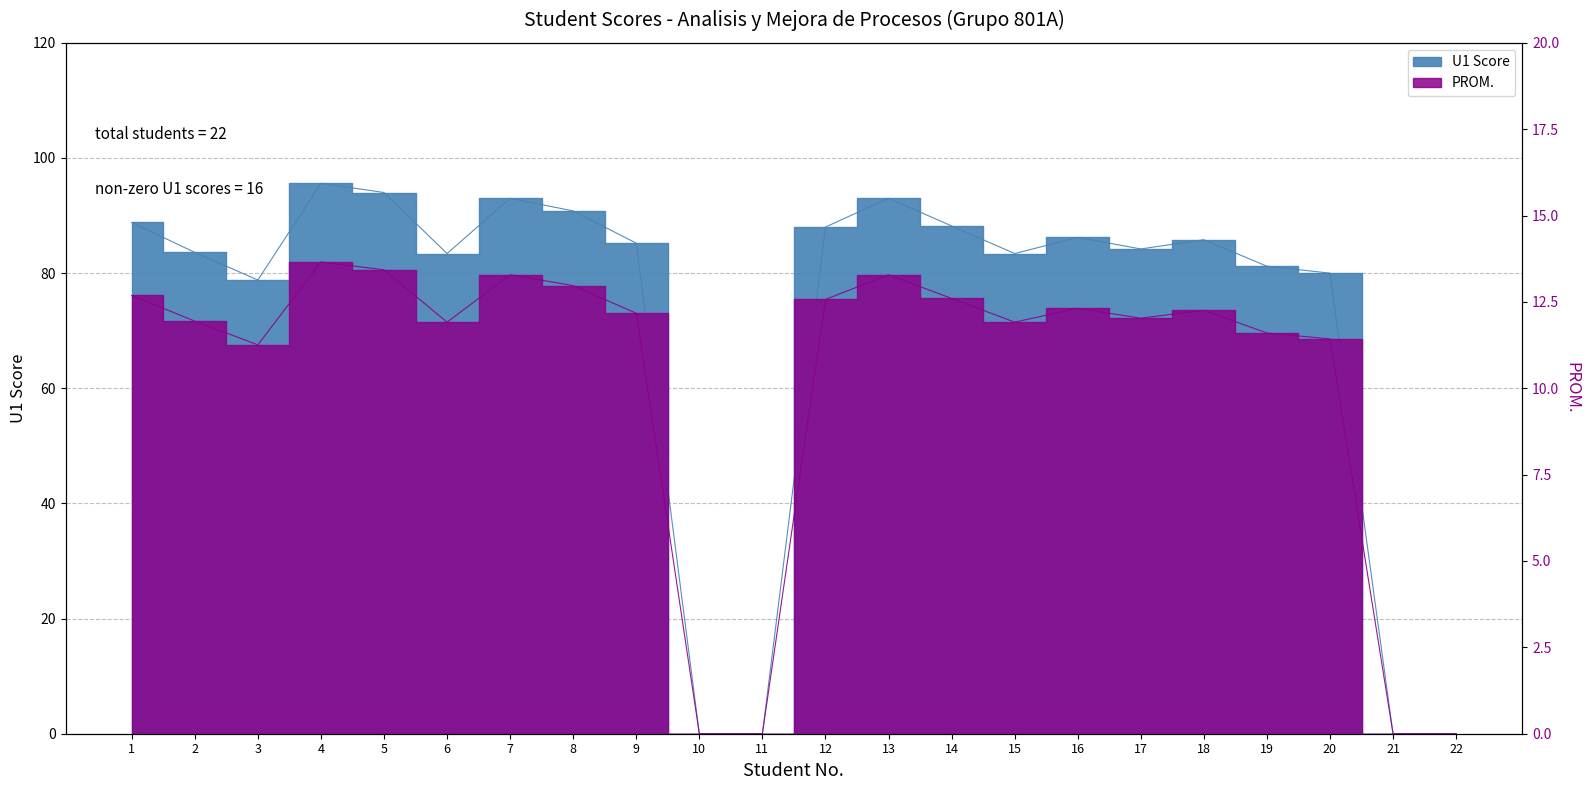

True or false: PROM. and U1 Score cross at least once.

False